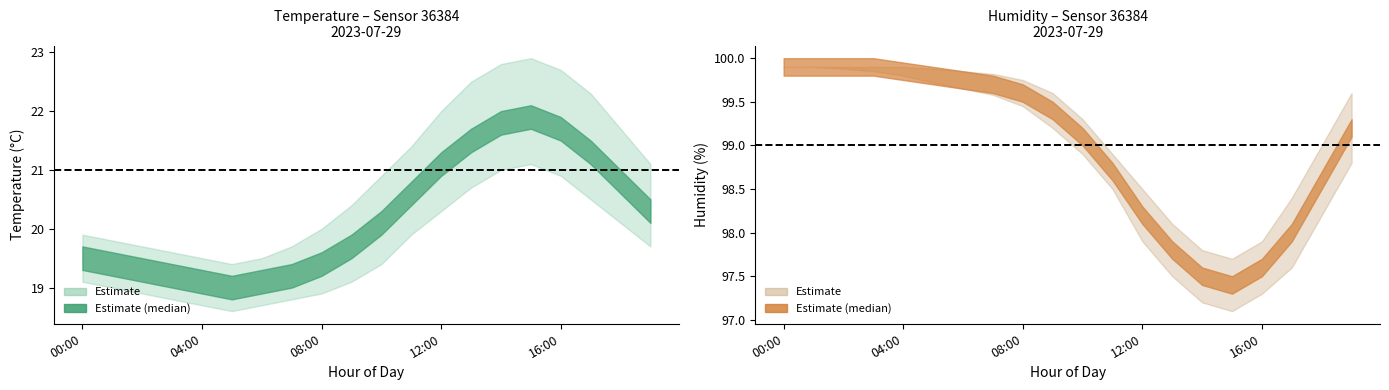

The temp_upper series shows 14.5 at 11:00. True or false?

False